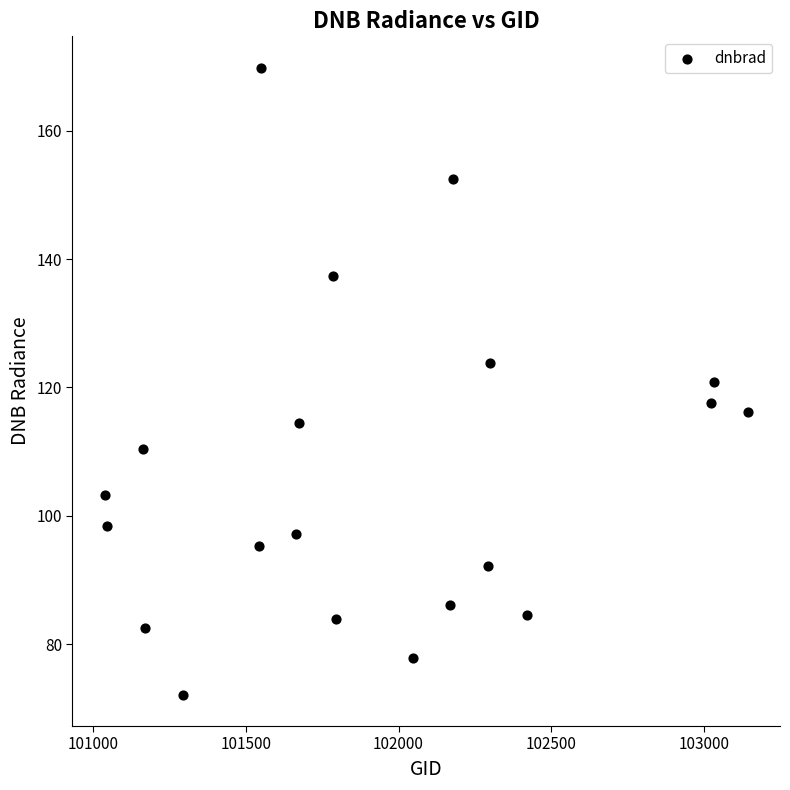

What is the range of Y values (max minus min)?

97.7